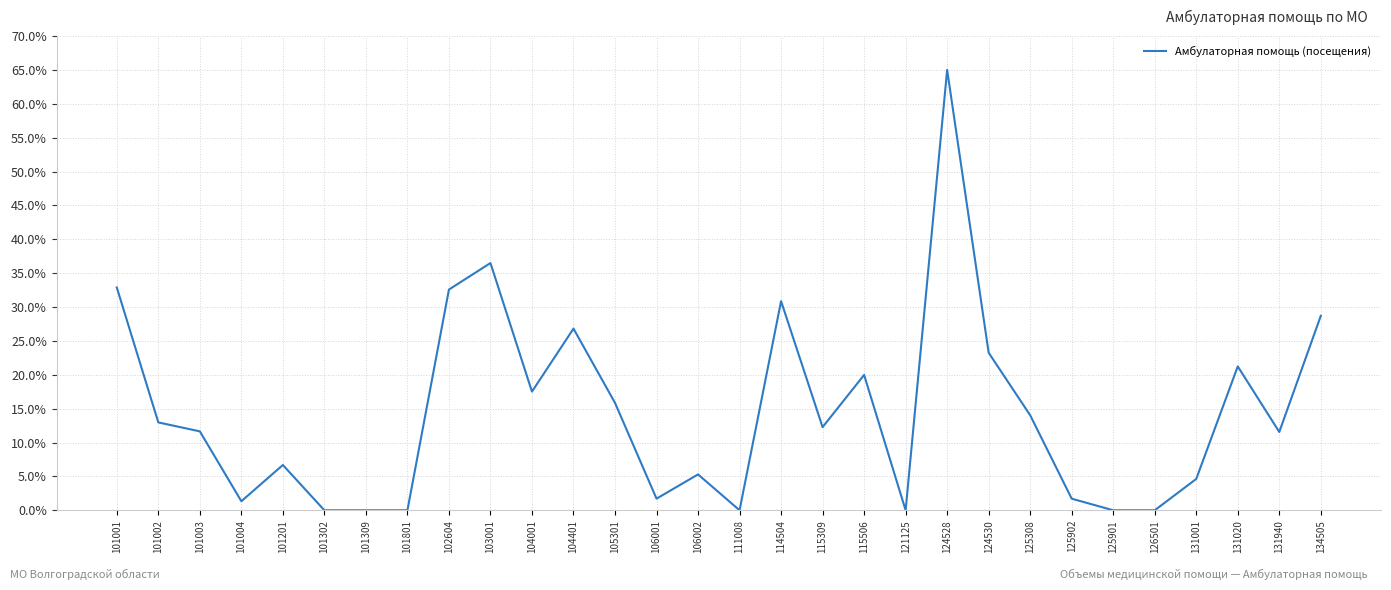

Is it true that the value at 101001 is 58.7?

False